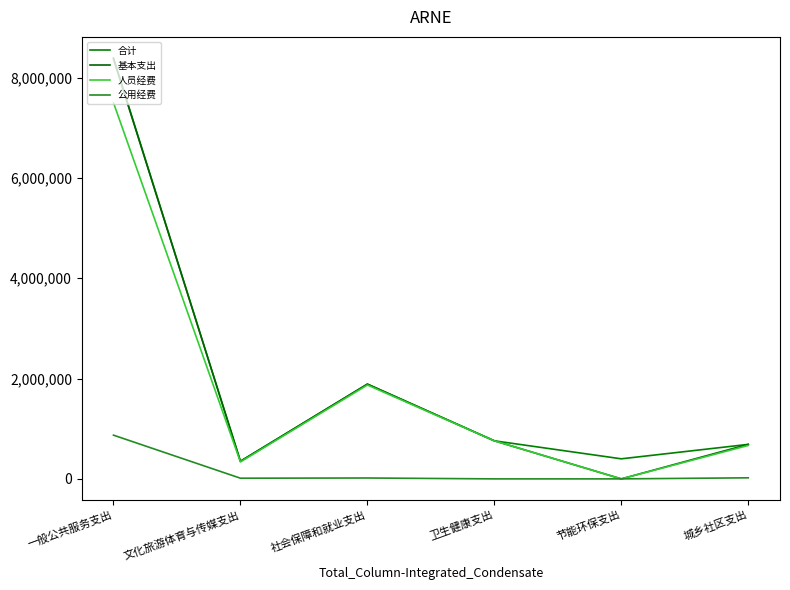

What is the average value of the 人员经费 series?

1855792.5